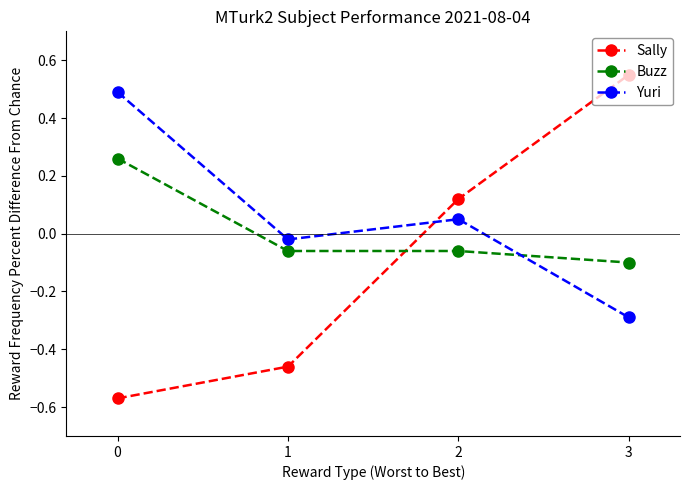

Rank the series by their maximum value, from lowest to highest.

Buzz, Yuri, Sally